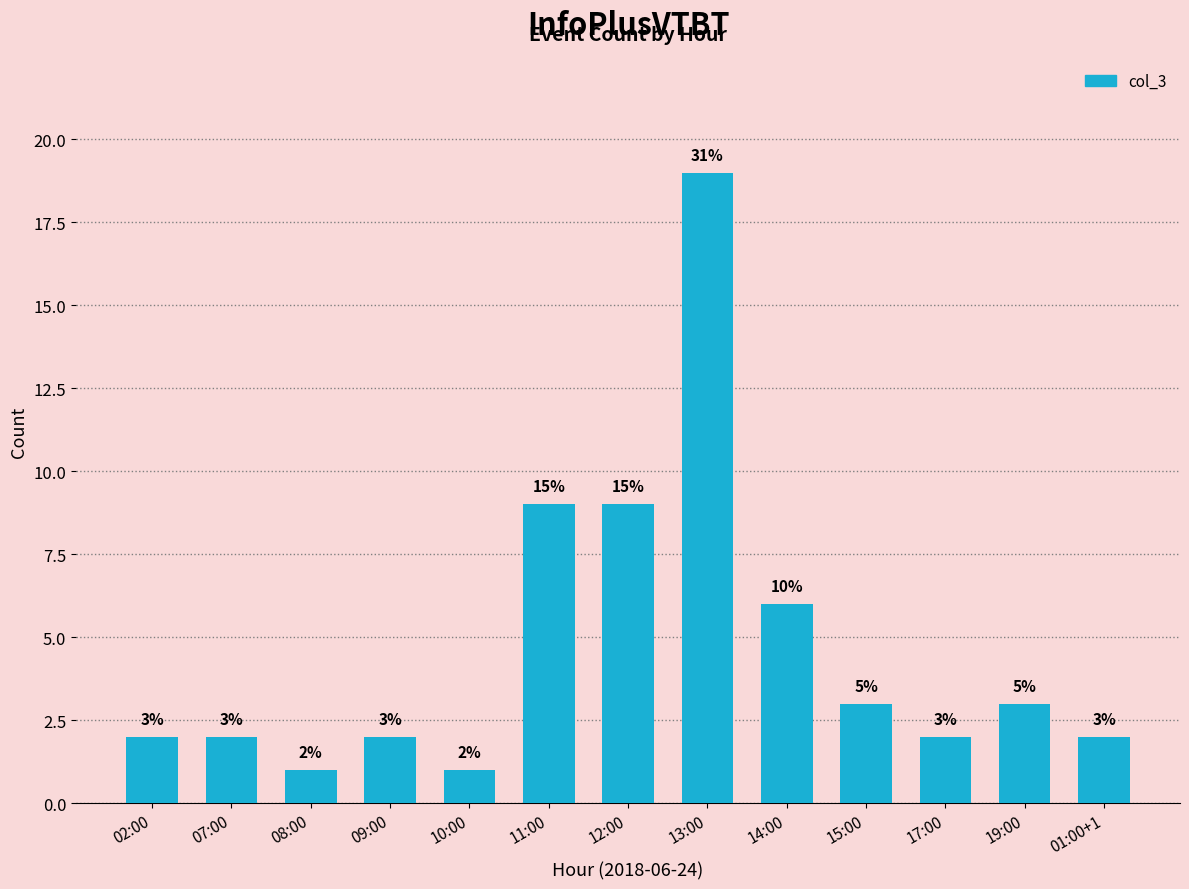

The chart shows a value of 3 at 19:00. True or false?

True